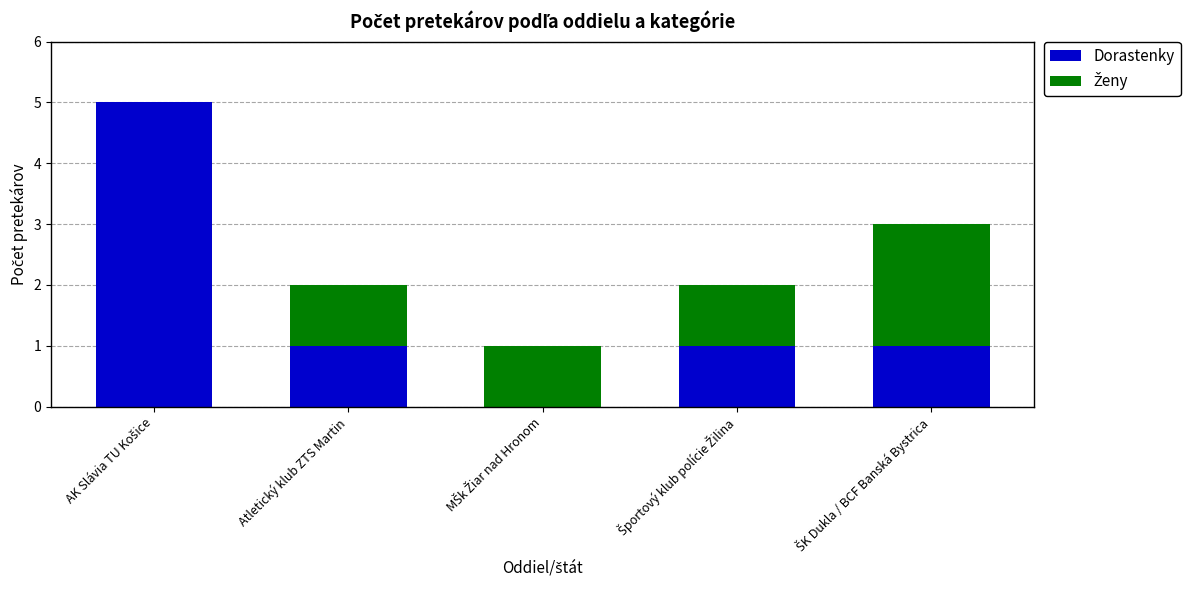

Are the bars horizontal?

No